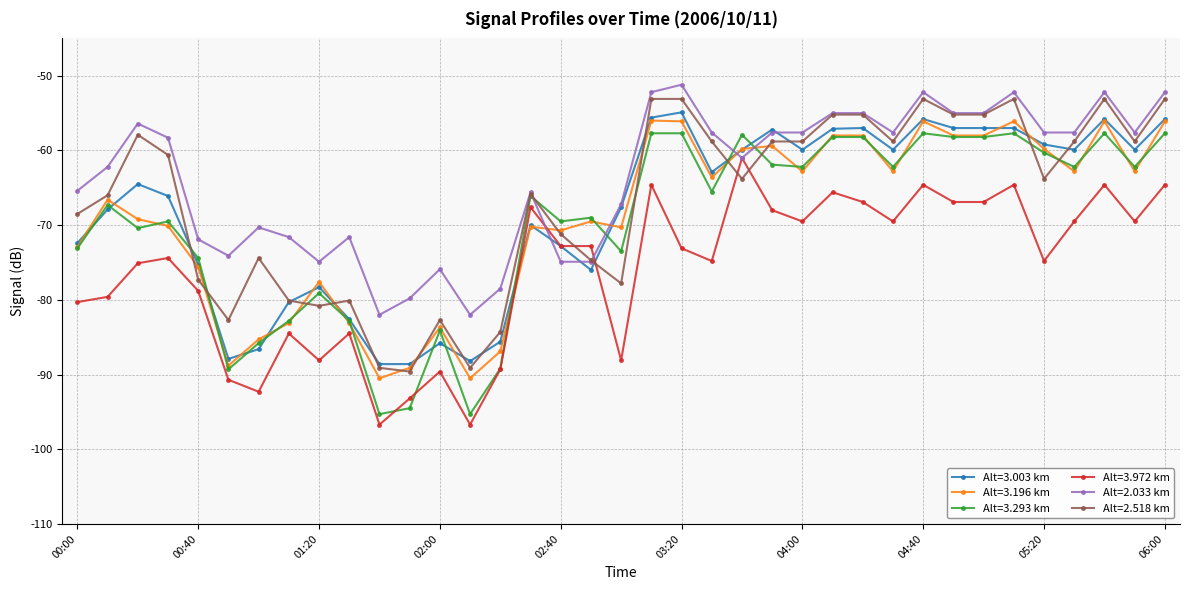

What is the value of the Alt=3.972 km point at the 5th from the left?

-78.8